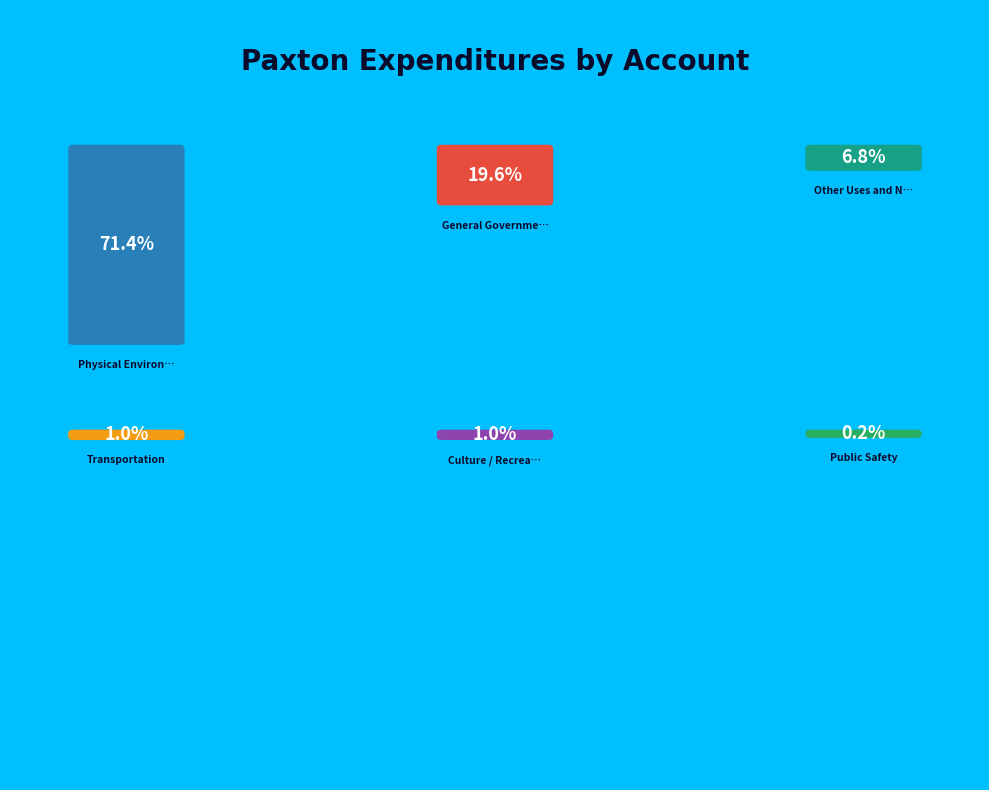

What portion of the pie excludes Transportation?

99.0%